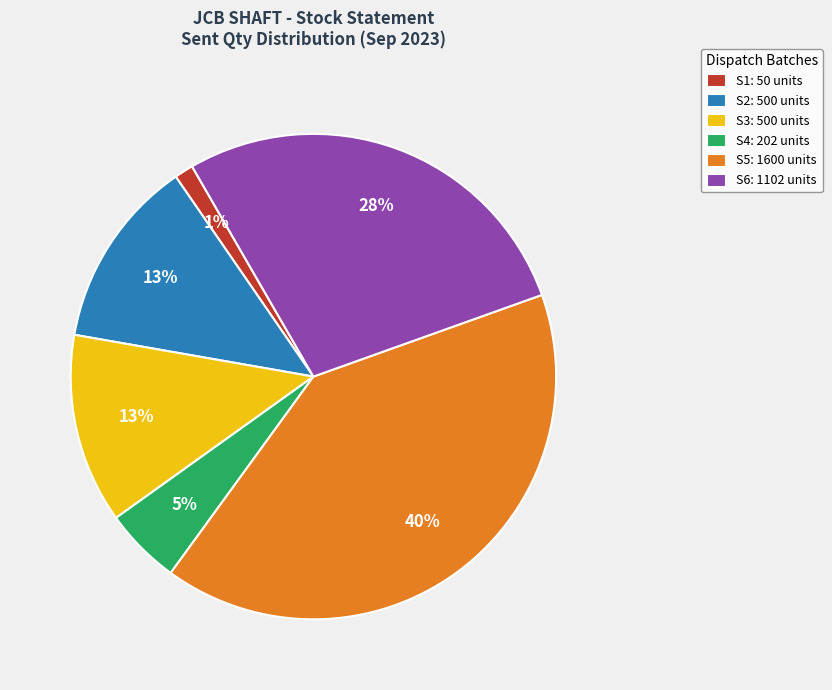

How many segments does this pie chart have?

6